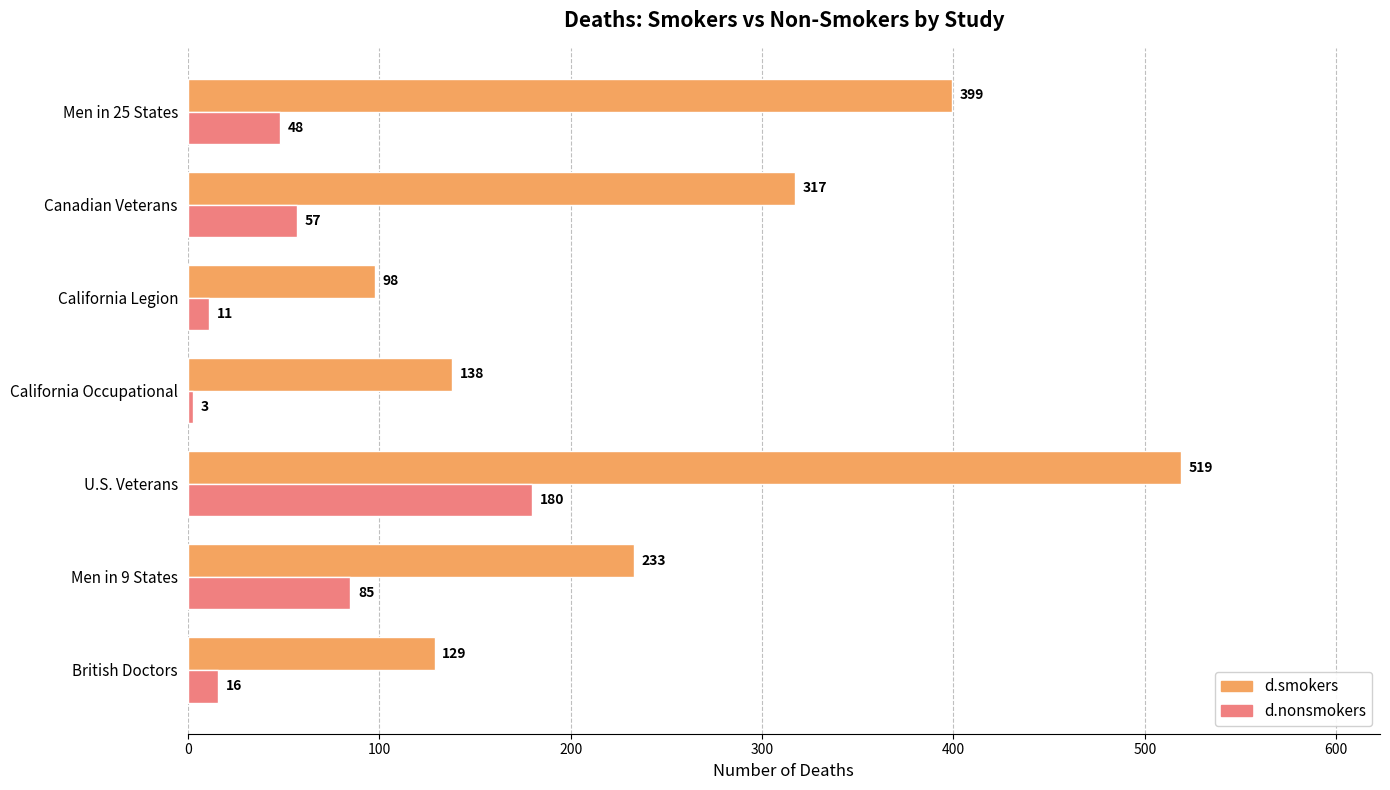

The d.smokers series shows 208 at California Occupational. True or false?

False